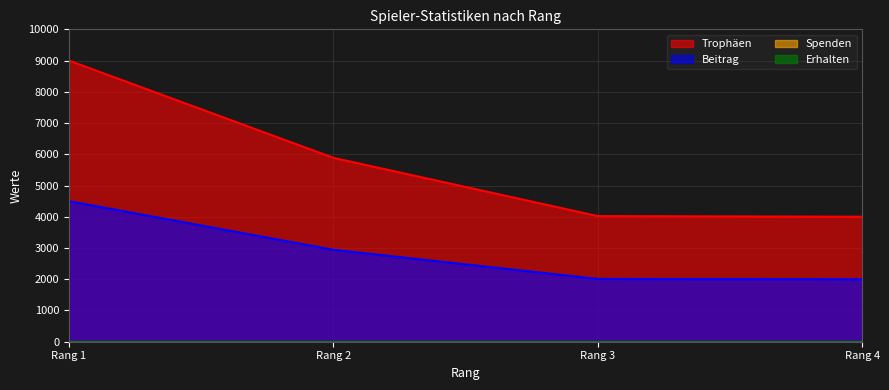

Rank the categories by Trophäen value from highest to lowest.

Rang 1, Rang 2, Rang 3, Rang 4